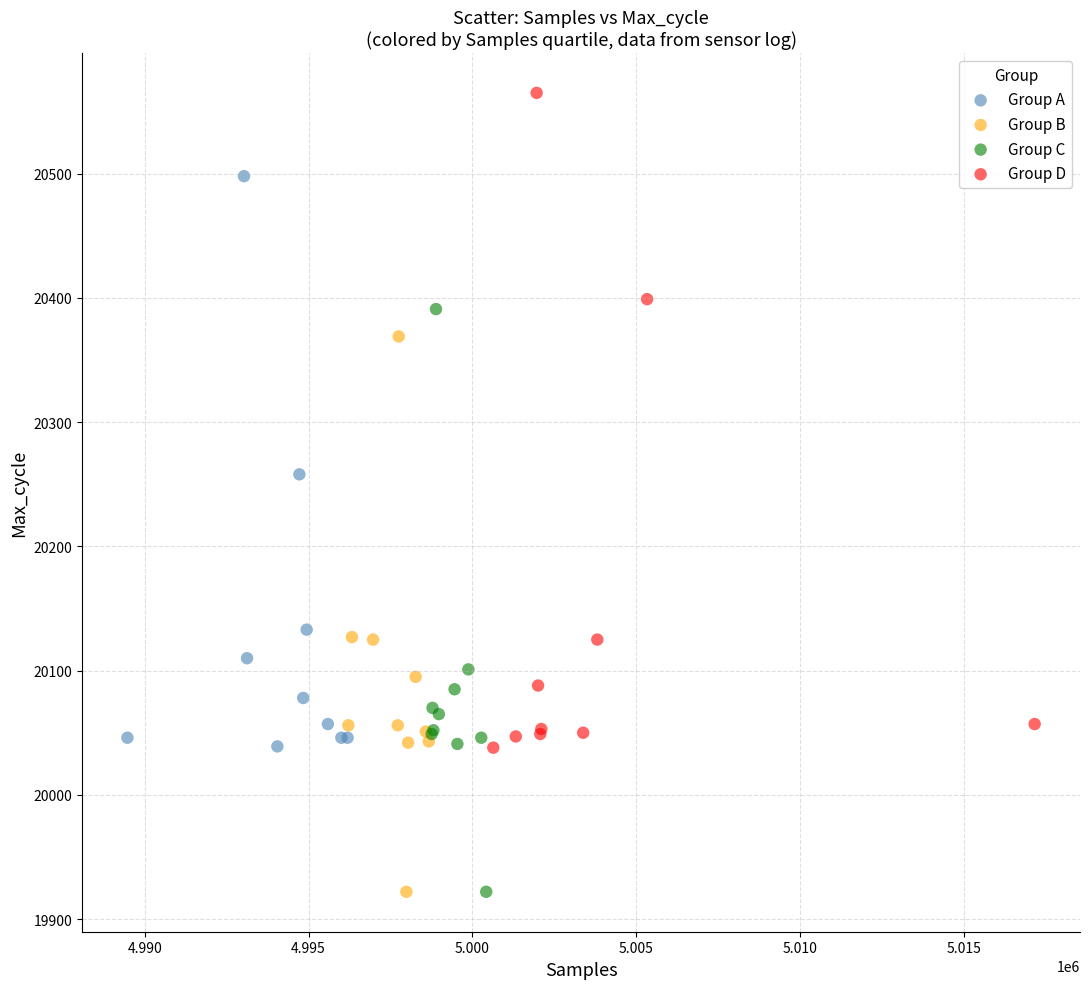

Which series has the largest Y range (max minus min)?

Group D